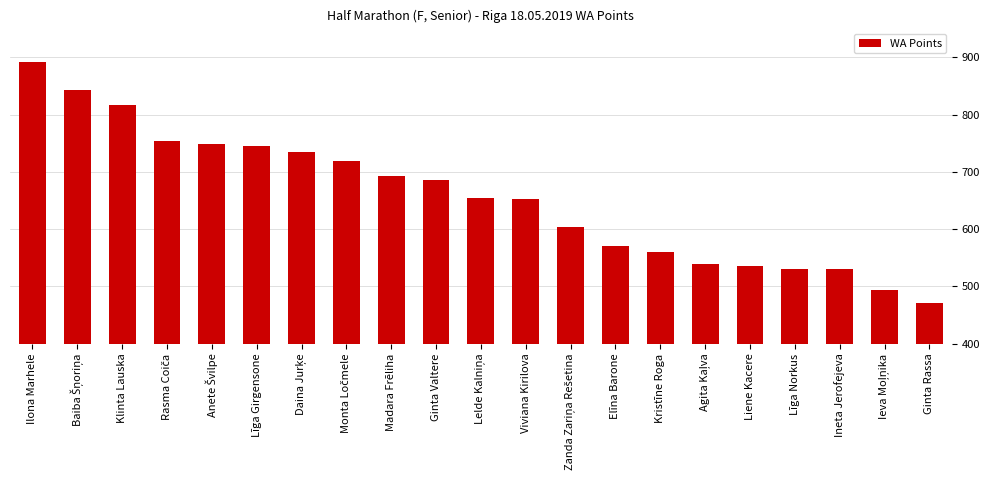

Are the bars horizontal?

No